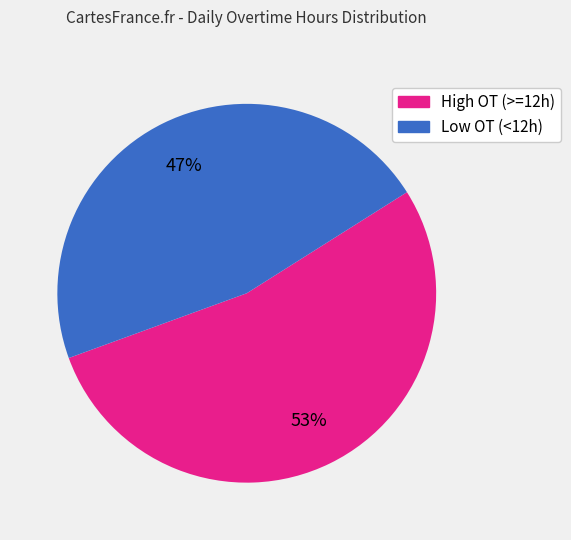

To the nearest percent, what is the average slice percentage?

50%